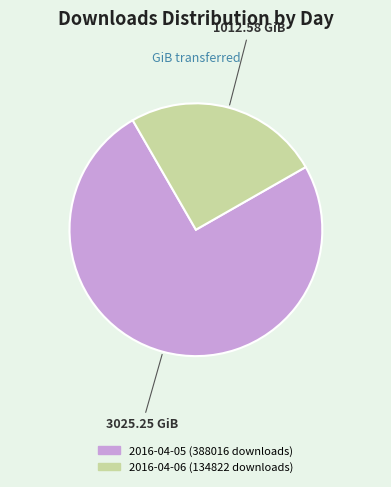

Is it true that 2016-04-06 (134822 downloads) is 25% of the pie?

True